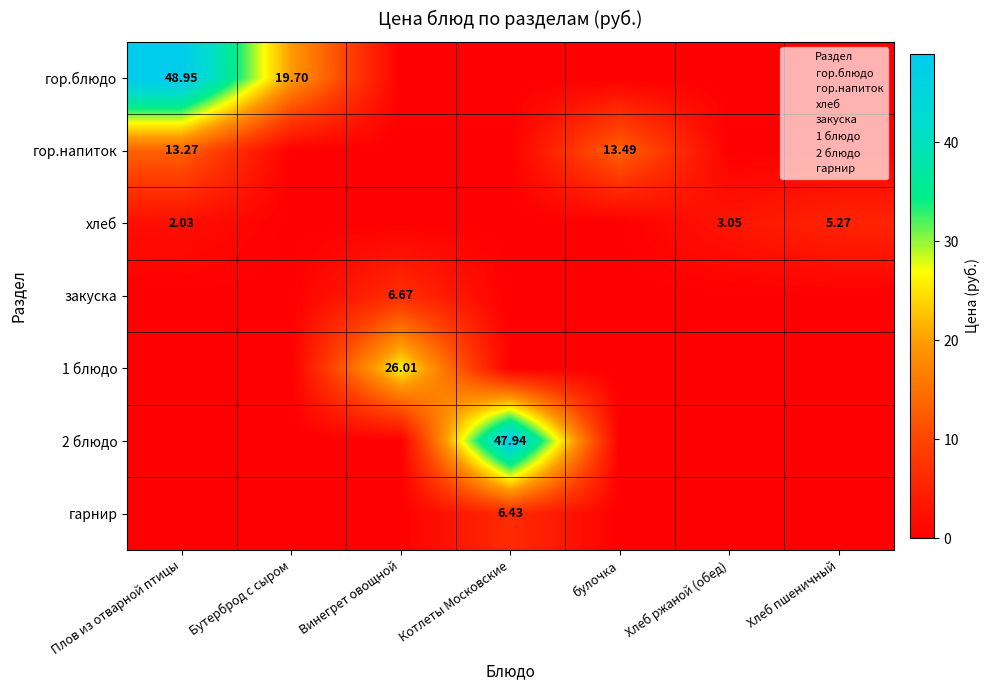

How many values in гарнир are above zero?

1